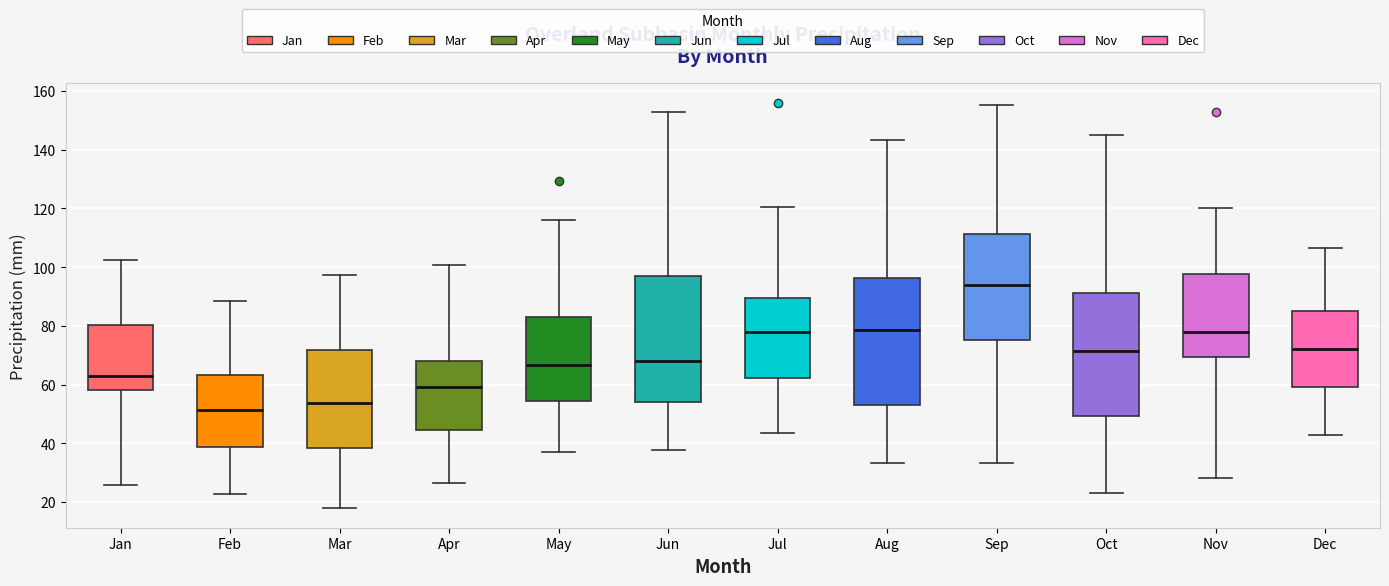

Reading left to right, read every box against the y-axis: the position of its median line, the range the box covers, and the ends of its whiskers. The values are not printed on the chart, so give them approximately, as read against the axis.

Jan: median 62, box 58 to 80, whiskers 26 to 102
Feb: median 52, box 38 to 64, whiskers 22 to 88
Mar: median 54, box 38 to 72, whiskers 18 to 98
Apr: median 60, box 44 to 68, whiskers 26 to 100
May: median 66, box 54 to 82, whiskers 38 to 116
Jun: median 68, box 54 to 98, whiskers 38 to 152
Jul: median 78, box 62 to 90, whiskers 44 to 120
Aug: median 78, box 54 to 96, whiskers 34 to 144
Sep: median 94, box 76 to 112, whiskers 34 to 156
Oct: median 72, box 50 to 92, whiskers 22 to 146
Nov: median 78, box 70 to 98, whiskers 28 to 120
Dec: median 72, box 60 to 84, whiskers 42 to 106